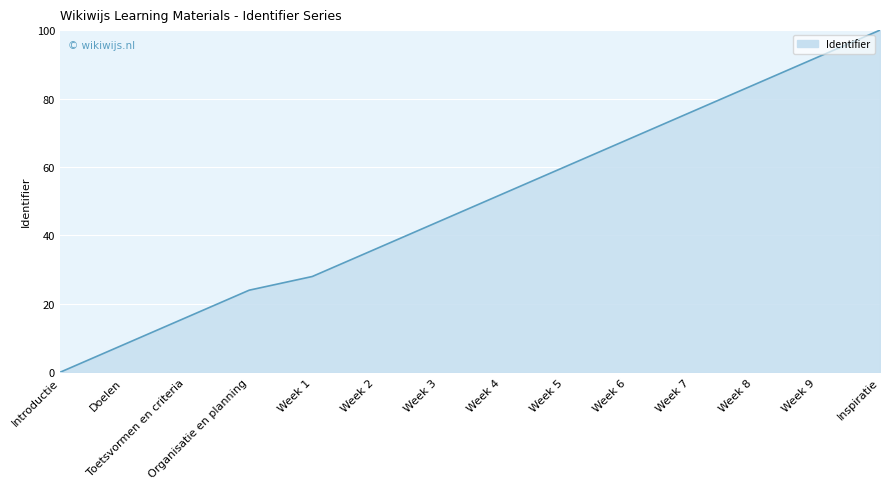

What is the sum of all values?

688.0